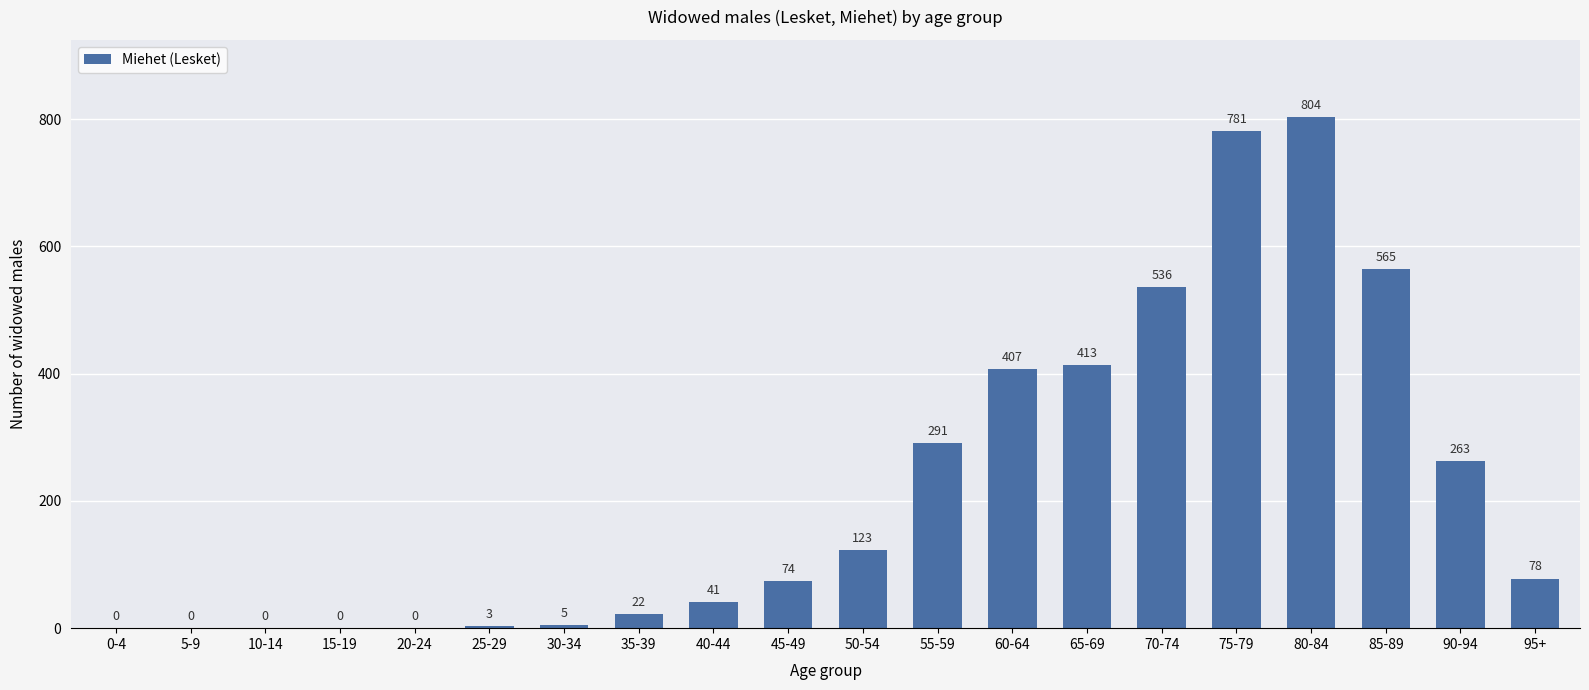

Which category has the highest value across all series?

80-84